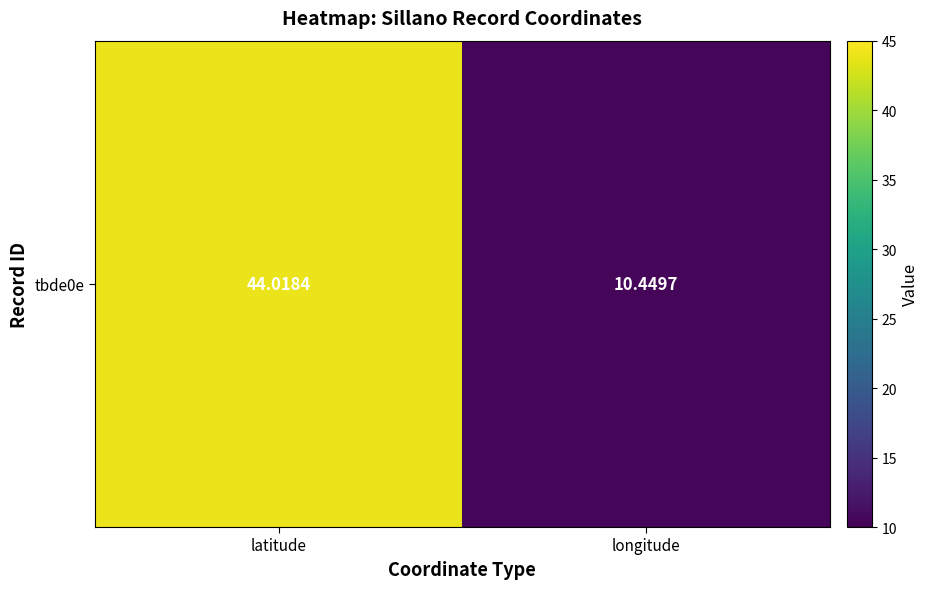

Which label corresponds to the largest value in the chart?

latitude